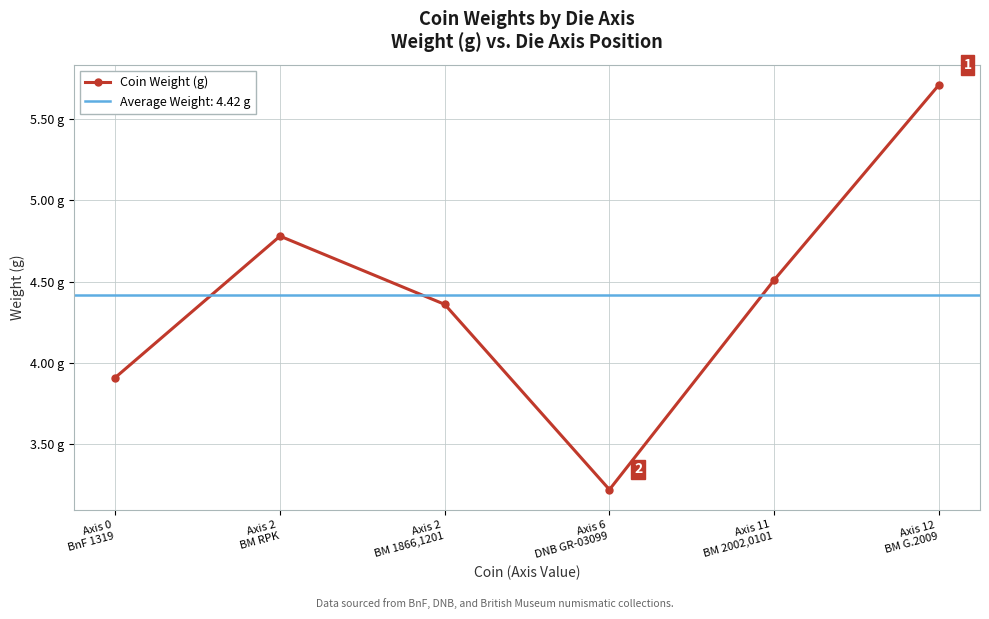

What is the difference between the second highest and minimum values?

1.6